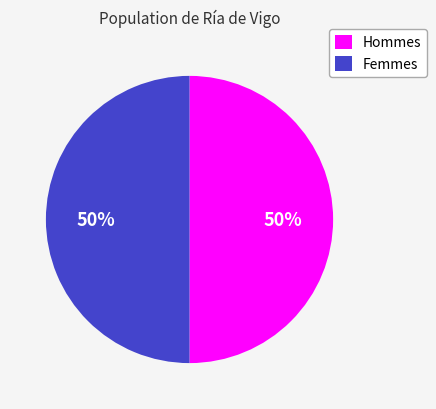

To the nearest percent, what portion does Hommes represent?

50%